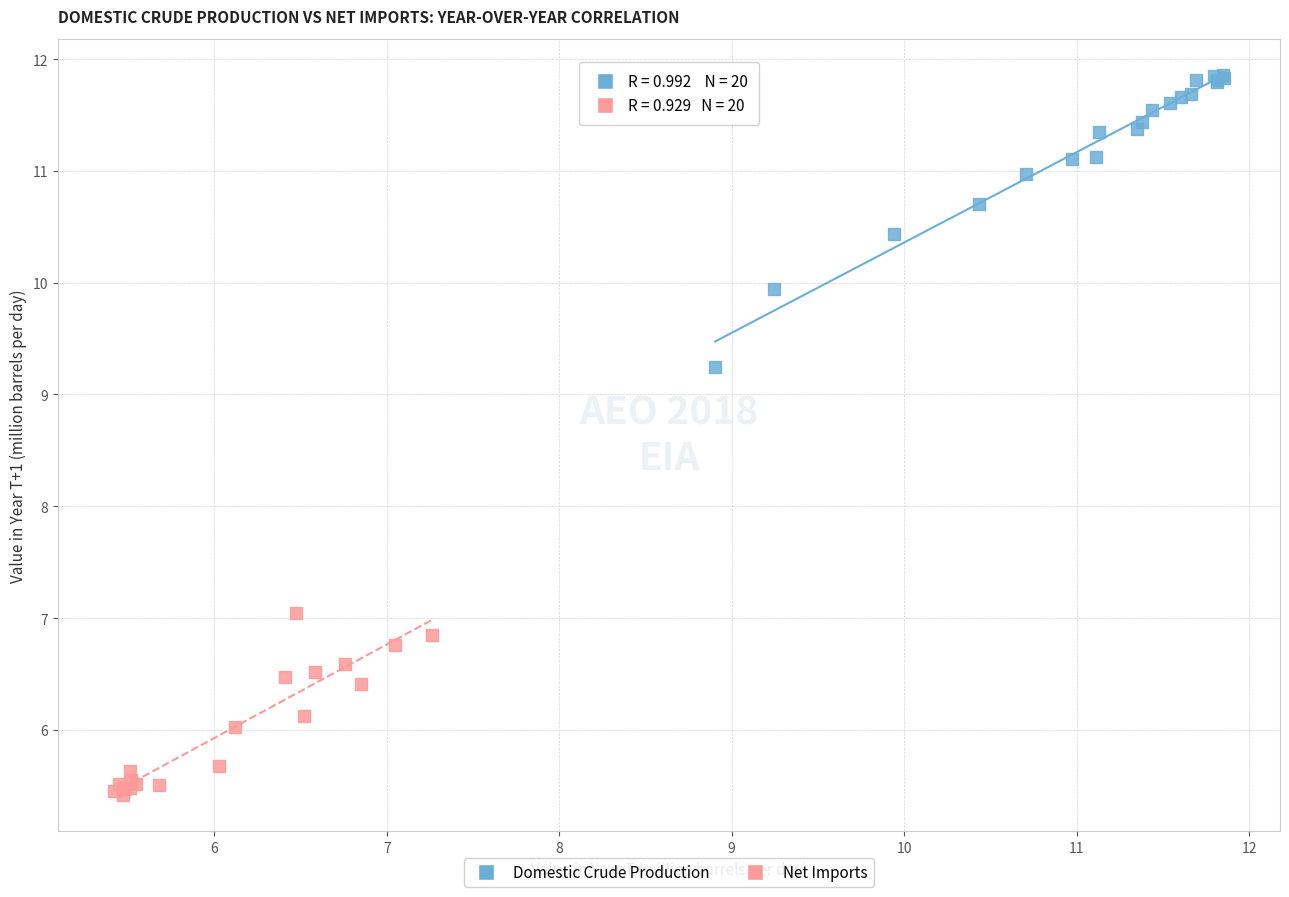

Which series reaches the minimum Y coordinate?

Net Imports